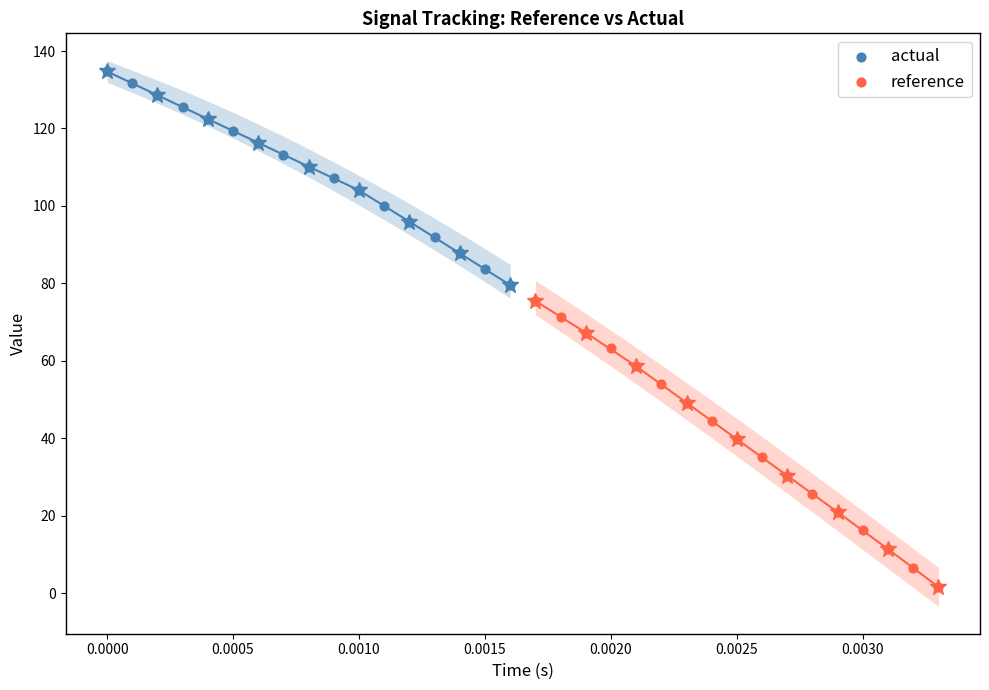

Which series contains the lowest Y value?

reference